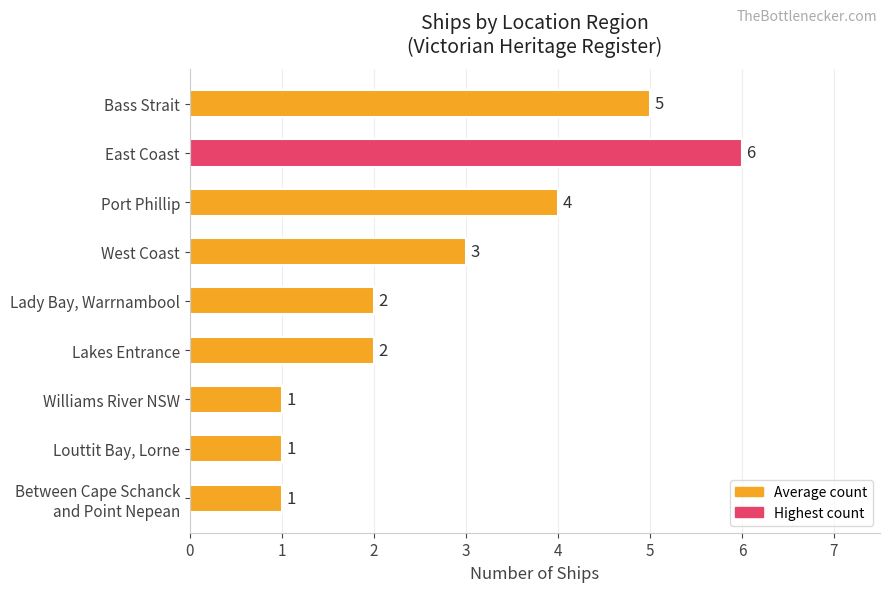

Reading top to bottom, what are all the values shown in this chart?

5	6	4	3	2	2	1	1	1